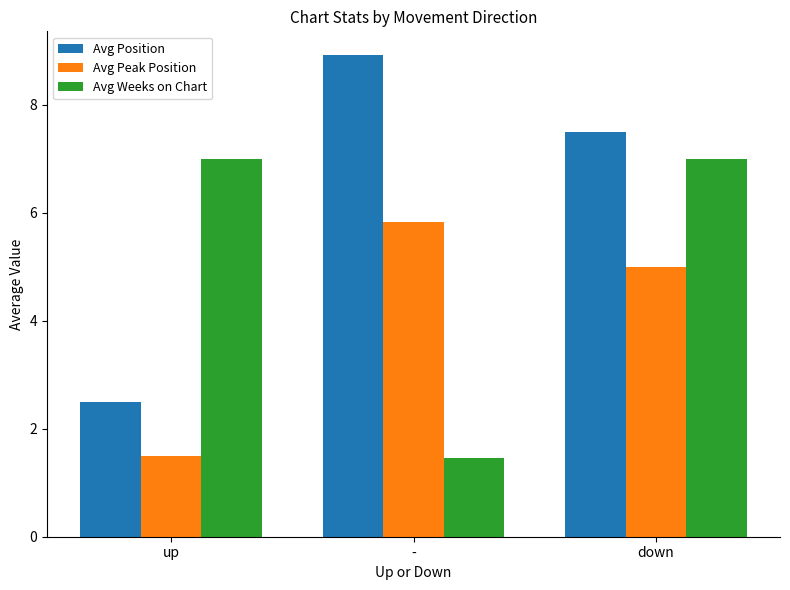

Rank the series by their average value, from highest to lowest.

Avg Position, Avg Weeks on Chart, Avg Peak Position